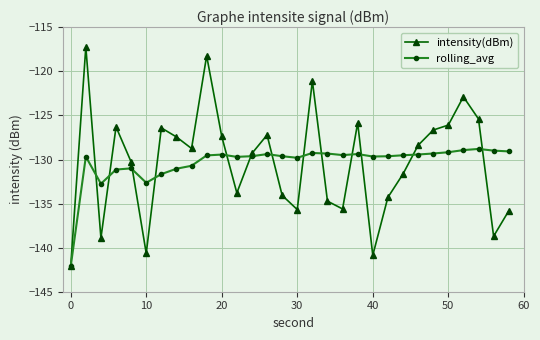

How many categories are shown in the chart?

30